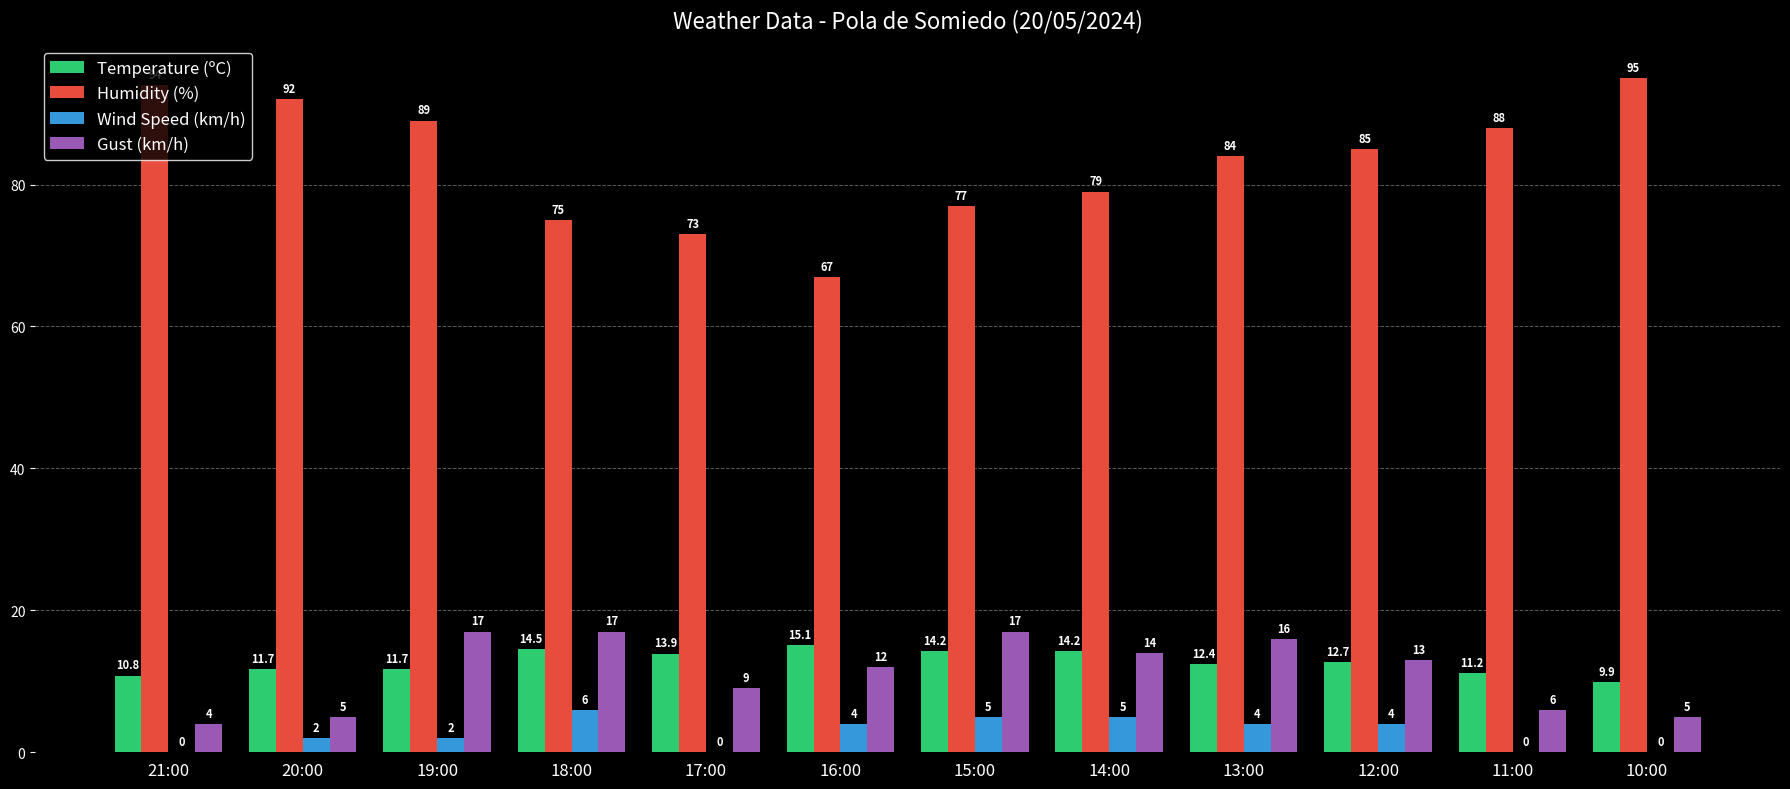

Read the Temperature (ºC) value at 12:00.

12.7